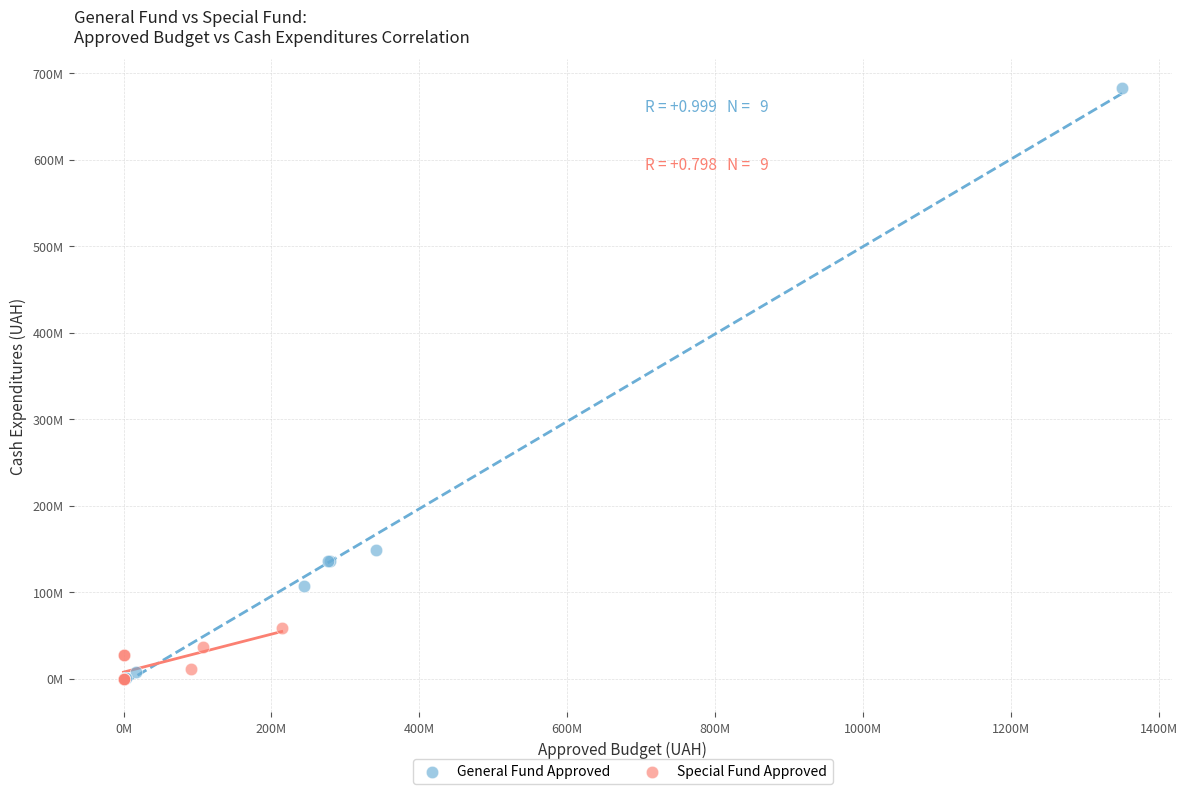

What are all the series names shown in the legend?

General Fund Approved, Special Fund Approved